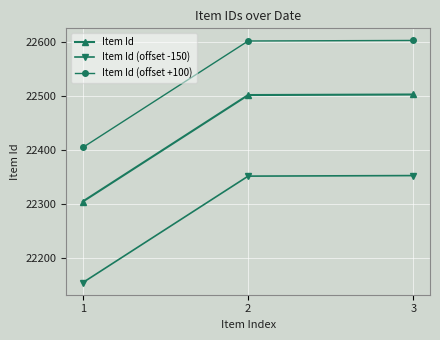

Rank the series by their maximum value, from highest to lowest.

Item Id (offset +100), Item Id, Item Id (offset -150)